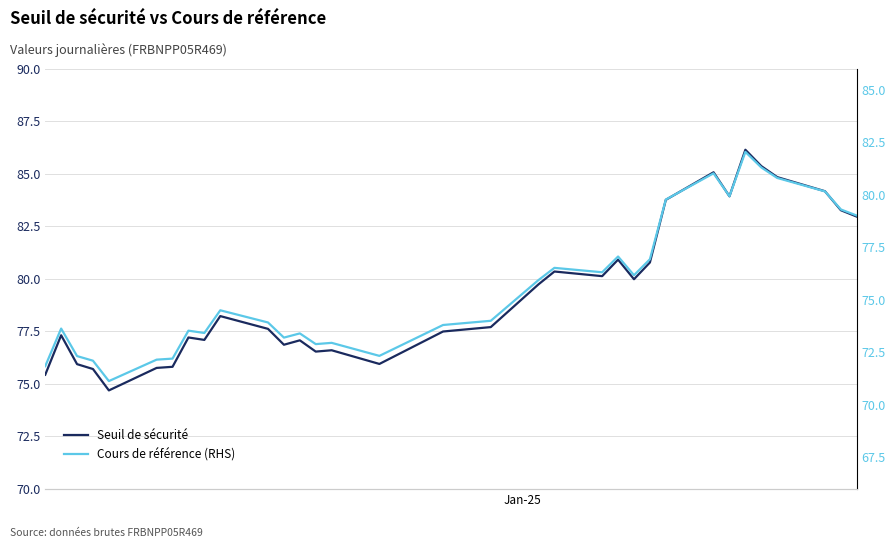

True or false: Cours de référence (RHS) and Seuil de sécurité cross at least once.

False